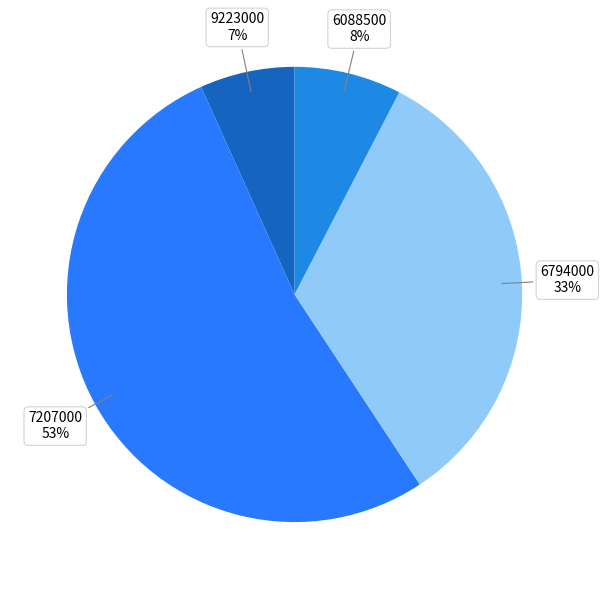

Which category has the smallest portion of the pie?

9223000